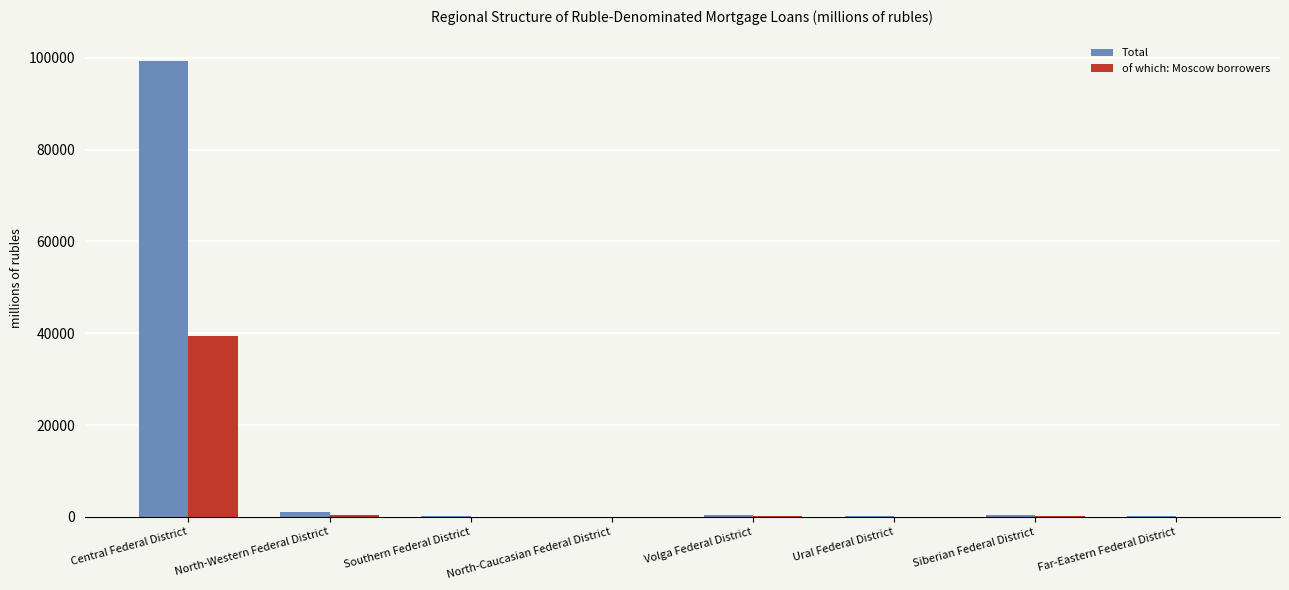

Where does the Total series first go above 310?

Central Federal District